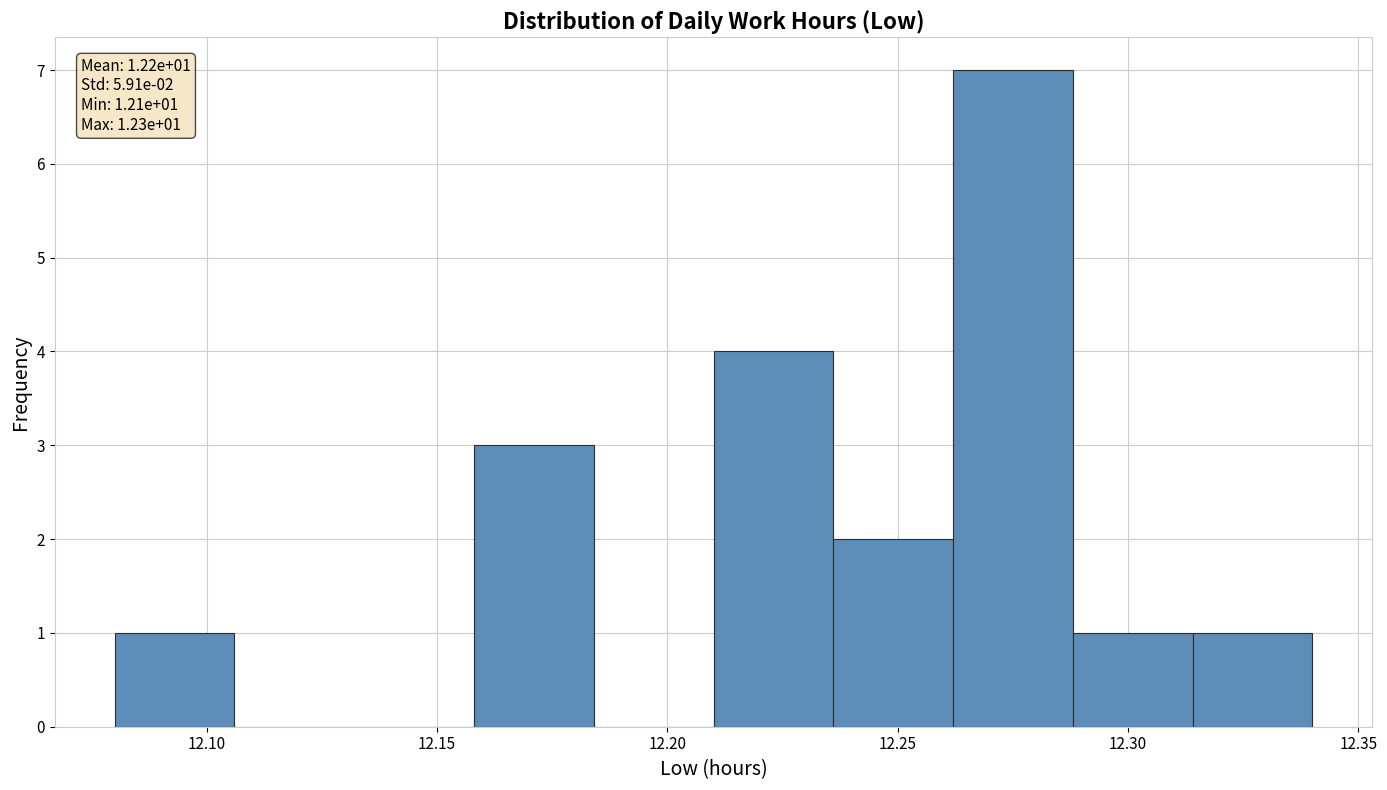

Over which range of the x-axis is the bar tallest?

12.262 to 12.288